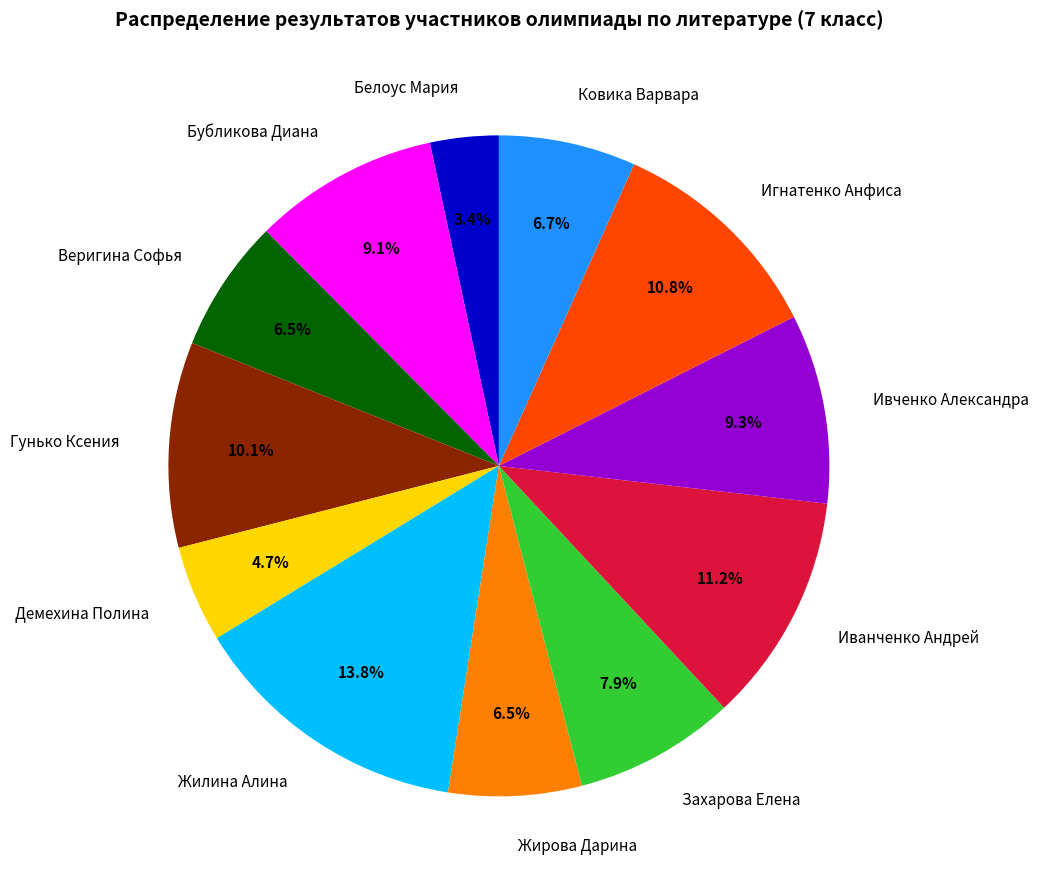

Do Игнатенко Анфиса and Ковика Варвара together represent more than half of the pie?

No